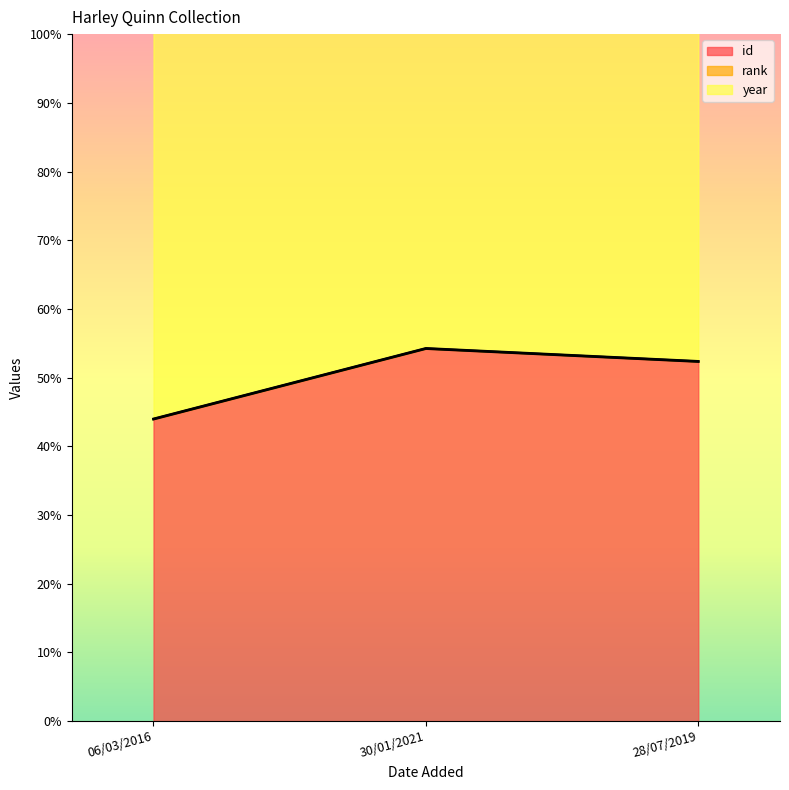

What is the difference between the maximum and minimum values in the year series?

10.3